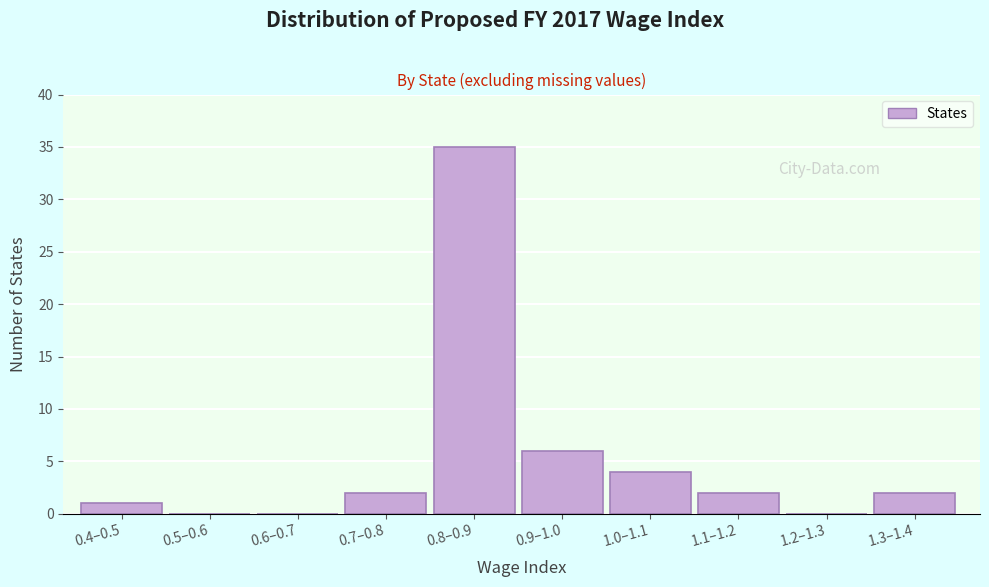

Reading left to right, list all the values displayed in this chart.

0.4–0.5=1	0.5–0.6=0	0.6–0.7=0	0.7–0.8=2	0.8–0.9=35	0.9–1.0=6	1.0–1.1=4	1.1–1.2=2	1.2–1.3=0	1.3–1.4=2